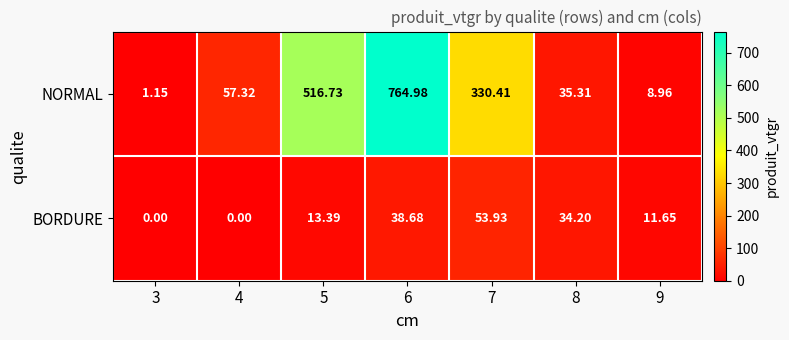

Is the value of NORMAL at 8 greater than the value of BORDURE at 9?

Yes